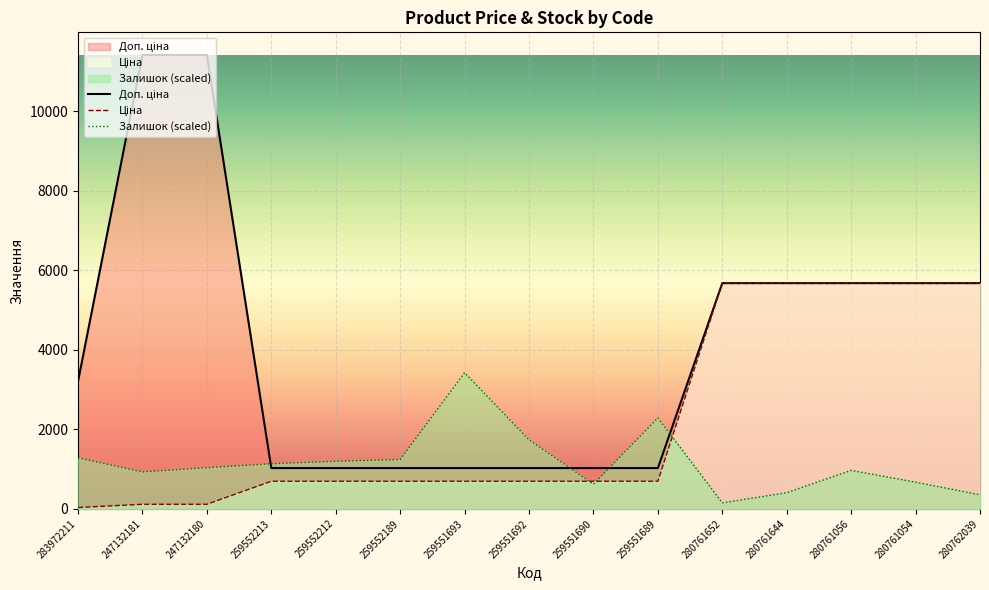

What is the label of the 12th point from the right?

259552213